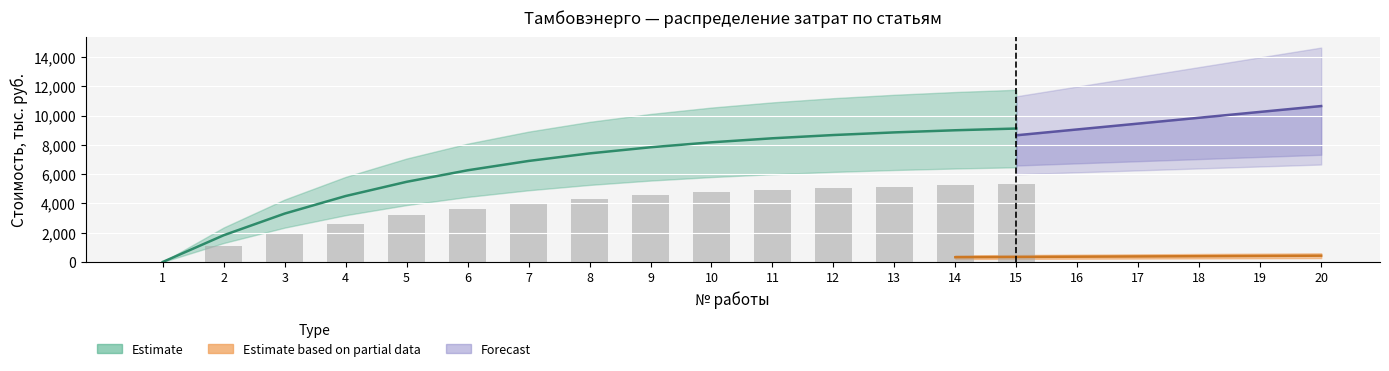

Rank the categories by ПИР value from lowest to highest.

1, 2, 3, 4, 5, 6, 7, 8, 9, 10, 11, 12, 13, 14, 15, 16, 17, 18, 19, 20